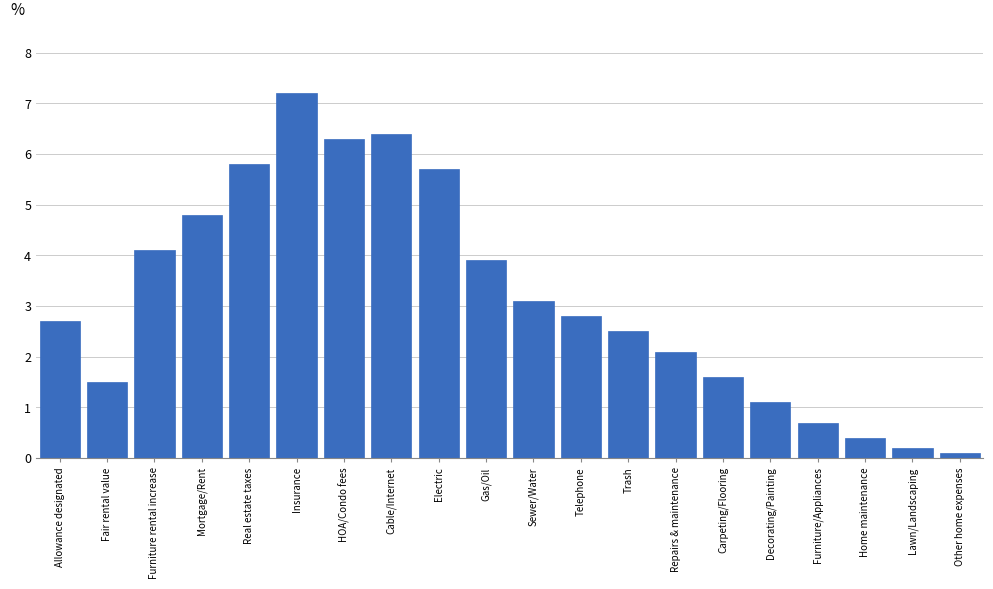

Reading left to right, extract all data points from this chart.

Allowance designated=2.7	Fair rental value=1.5	Furniture rental increase=4.1	Mortgage/Rent=4.8	Real estate taxes=5.8	Insurance=7.2	HOA/Condo fees=6.3	Cable/Internet=6.4	Electric=5.7	Gas/Oil=3.9	Sewer/Water=3.1	Telephone=2.8	Trash=2.5	Repairs & maintenance=2.1	Carpeting/Flooring=1.6	Decorating/Painting=1.1	Furniture/Appliances=0.7	Home maintenance=0.4	Lawn/Landscaping=0.2	Other home expenses=0.1